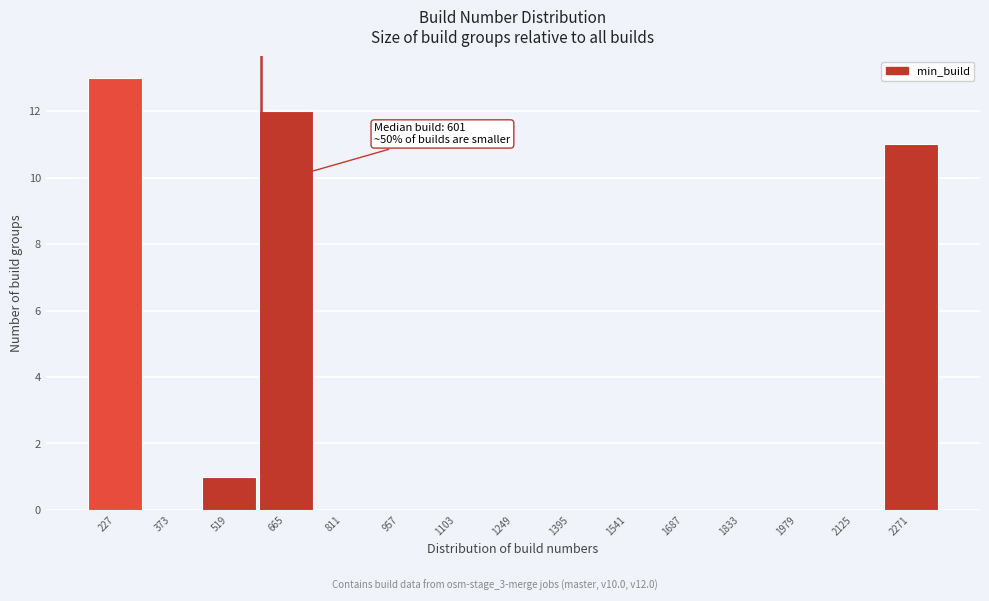

Which range on the x-axis has the tallest bar?

154 to 300